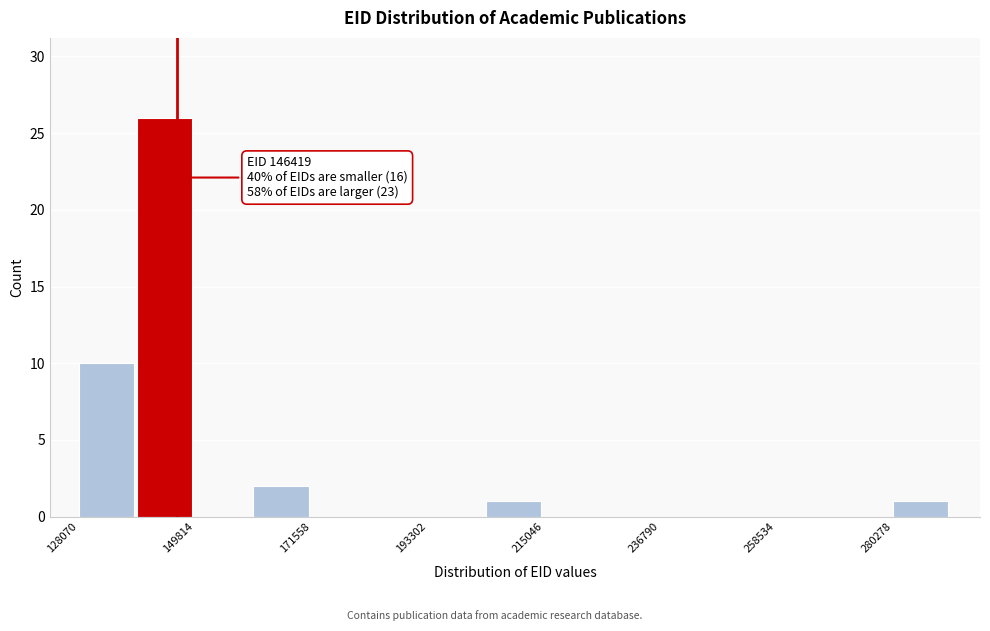

Around what value on the x-axis is the tallest bar? Give the approximate position of its centre, as read against the axis.

145000